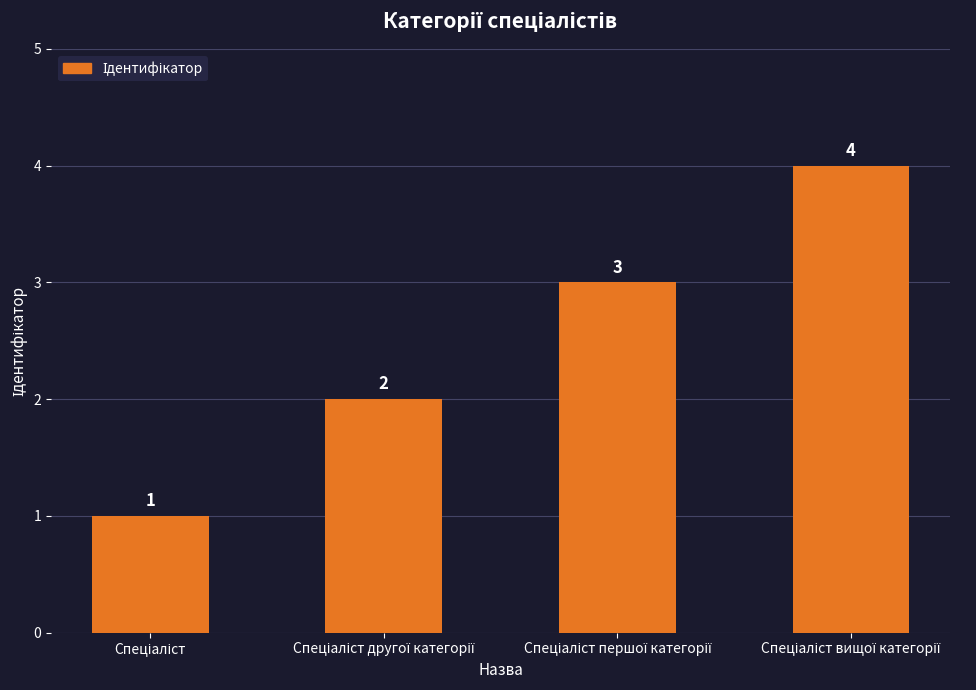

Reading left to right, transcribe all the data shown in this chart.

1	2	3	4